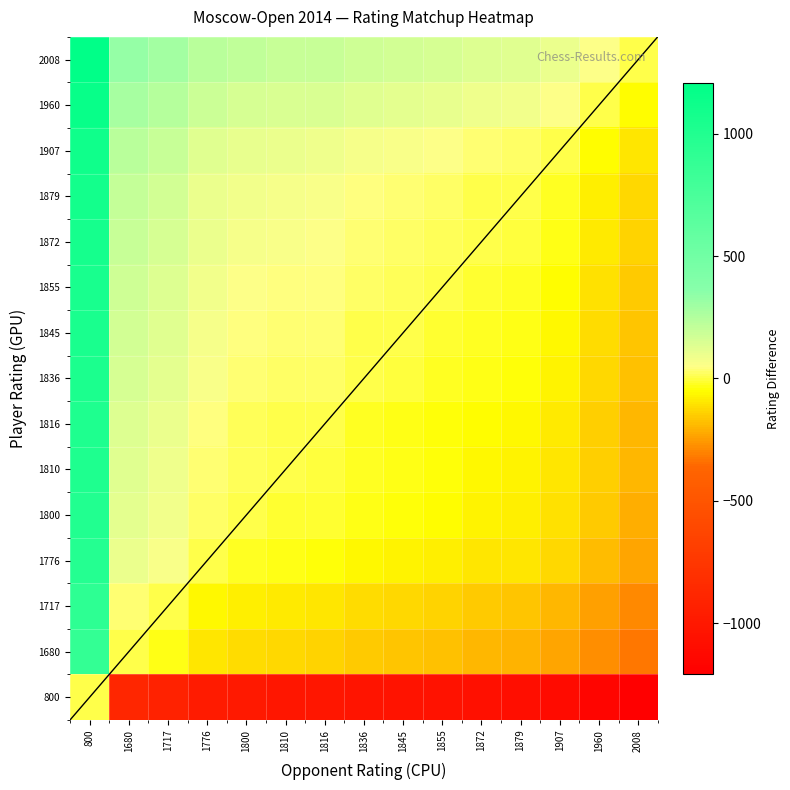

Reading left to right, list all the values displayed in this chart.

800: 800=0	1680=-880	1717=-917	1776=-976	1800=-1000	1810=-1010	1816=-1016	1836=-1036	1845=-1045	1855=-1055	1872=-1072	1879=-1079	1907=-1107	1960=-1160	2008=-1208
1680: 800=880	1680=0	1717=-37	1776=-96	1800=-120	1810=-130	1816=-136	1836=-156	1845=-165	1855=-175	1872=-192	1879=-199	1907=-227	1960=-280	2008=-328
1717: 800=917	1680=37	1717=0	1776=-59	1800=-83	1810=-93	1816=-99	1836=-119	1845=-128	1855=-138	1872=-155	1879=-162	1907=-190	1960=-243	2008=-291
1776: 800=976	1680=96	1717=59	1776=0	1800=-24	1810=-34	1816=-40	1836=-60	1845=-69	1855=-79	1872=-96	1879=-103	1907=-131	1960=-184	2008=-232
1800: 800=1000	1680=120	1717=83	1776=24	1800=0	1810=-10	1816=-16	1836=-36	1845=-45	1855=-55	1872=-72	1879=-79	1907=-107	1960=-160	2008=-208
1810: 800=1010	1680=130	1717=93	1776=34	1800=10	1810=0	1816=-6	1836=-26	1845=-35	1855=-45	1872=-62	1879=-69	1907=-97	1960=-150	2008=-198
1816: 800=1016	1680=136	1717=99	1776=40	1800=16	1810=6	1816=0	1836=-20	1845=-29	1855=-39	1872=-56	1879=-63	1907=-91	1960=-144	2008=-192
1836: 800=1036	1680=156	1717=119	1776=60	1800=36	1810=26	1816=20	1836=0	1845=-9	1855=-19	1872=-36	1879=-43	1907=-71	1960=-124	2008=-172
1845: 800=1045	1680=165	1717=128	1776=69	1800=45	1810=35	1816=29	1836=9	1845=0	1855=-10	1872=-27	1879=-34	1907=-62	1960=-115	2008=-163
1855: 800=1055	1680=175	1717=138	1776=79	1800=55	1810=45	1816=39	1836=19	1845=10	1855=0	1872=-17	1879=-24	1907=-52	1960=-105	2008=-153
1872: 800=1072	1680=192	1717=155	1776=96	1800=72	1810=62	1816=56	1836=36	1845=27	1855=17	1872=0	1879=-7	1907=-35	1960=-88	2008=-136
1879: 800=1079	1680=199	1717=162	1776=103	1800=79	1810=69	1816=63	1836=43	1845=34	1855=24	1872=7	1879=0	1907=-28	1960=-81	2008=-129
1907: 800=1107	1680=227	1717=190	1776=131	1800=107	1810=97	1816=91	1836=71	1845=62	1855=52	1872=35	1879=28	1907=0	1960=-53	2008=-101
1960: 800=1160	1680=280	1717=243	1776=184	1800=160	1810=150	1816=144	1836=124	1845=115	1855=105	1872=88	1879=81	1907=53	1960=0	2008=-48
2008: 800=1208	1680=328	1717=291	1776=232	1800=208	1810=198	1816=192	1836=172	1845=163	1855=153	1872=136	1879=129	1907=101	1960=48	2008=0